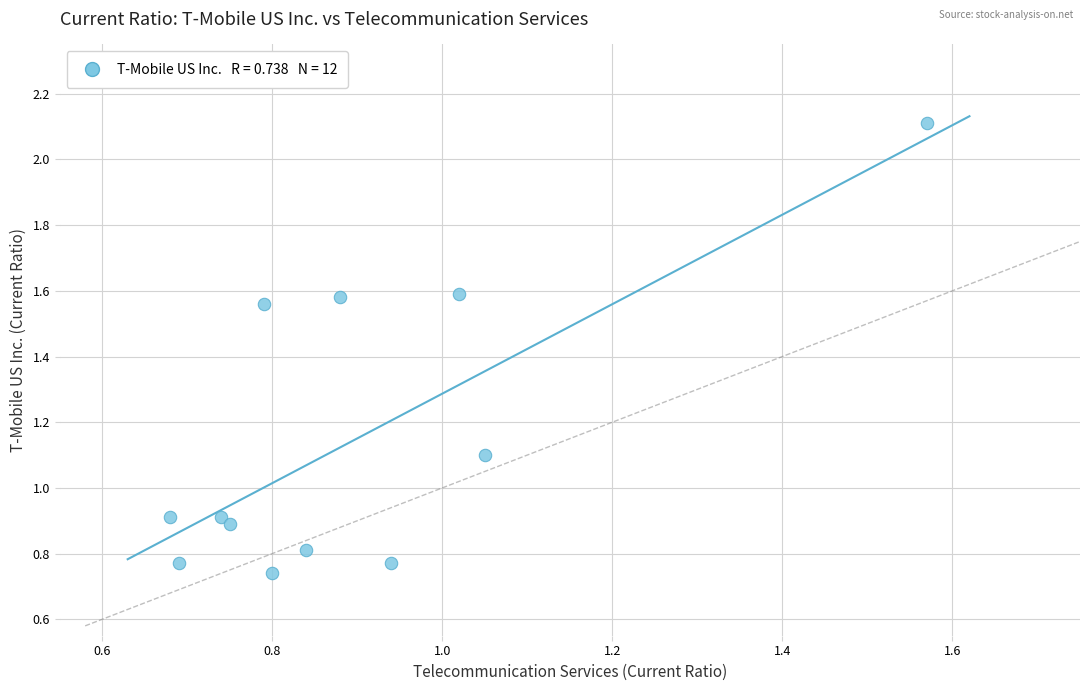

What is the range of Y values (max minus min)?

1.4